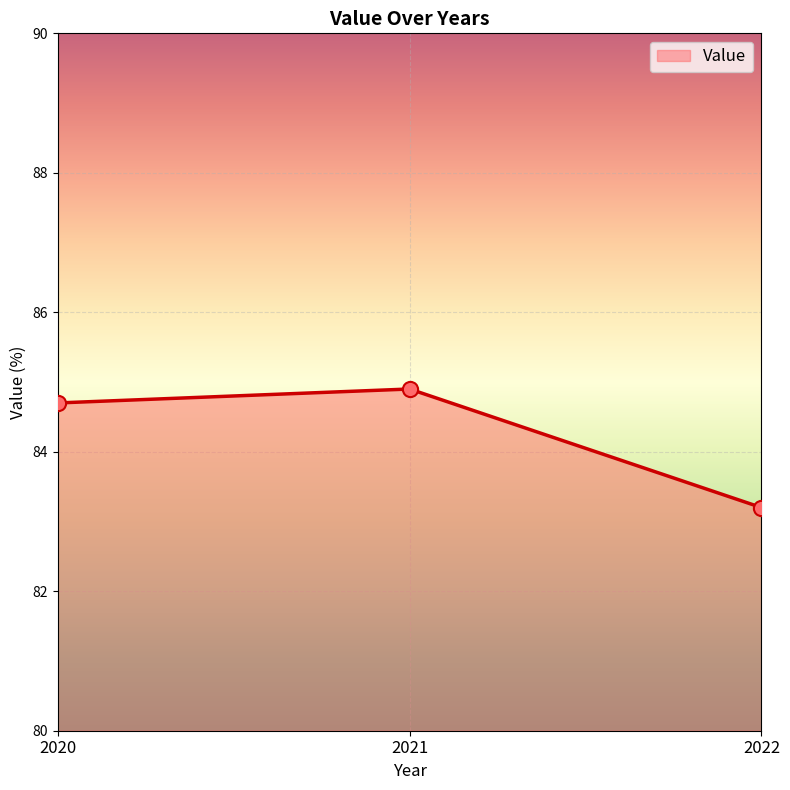

Approximately how many times larger is the value at 2020 compared to 2022?

1.0